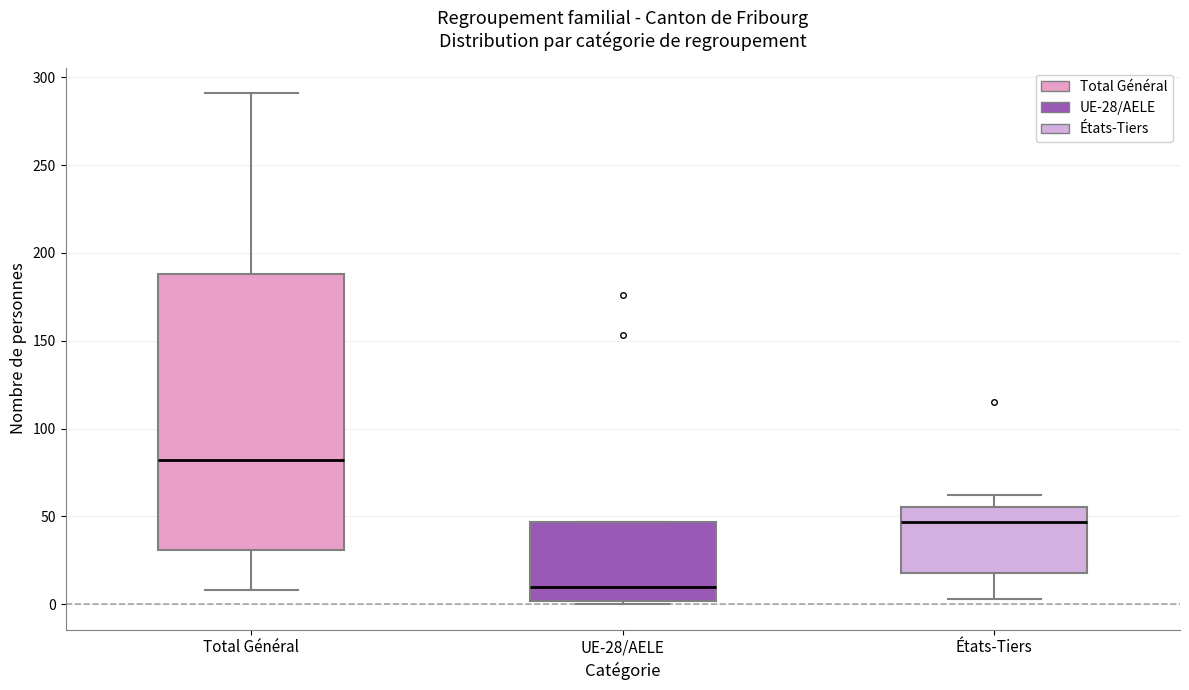

Reading left to right, transcribe this box plot: for each box, give where its median line is, the range the box spans, and where its two whiskers end, as read against the y-axis. The values are not printed on the chart, so give them approximately, as read against the axis.

Total Général: median 80, box 30 to 190, whiskers 10 to 290
UE-28/AELE: median 10, box 0 to 45, whiskers 0 to 45
États-Tiers: median 45, box 20 to 55, whiskers 5 to 60